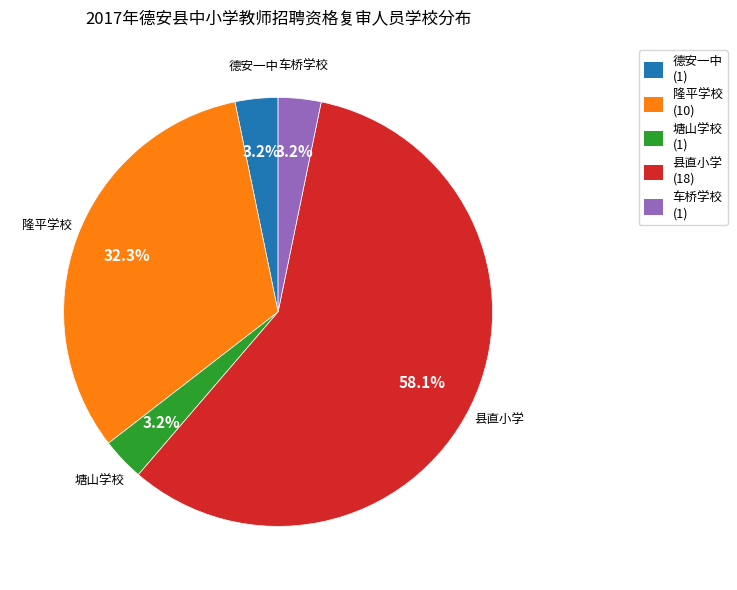

What is the majority slice?

县直小学